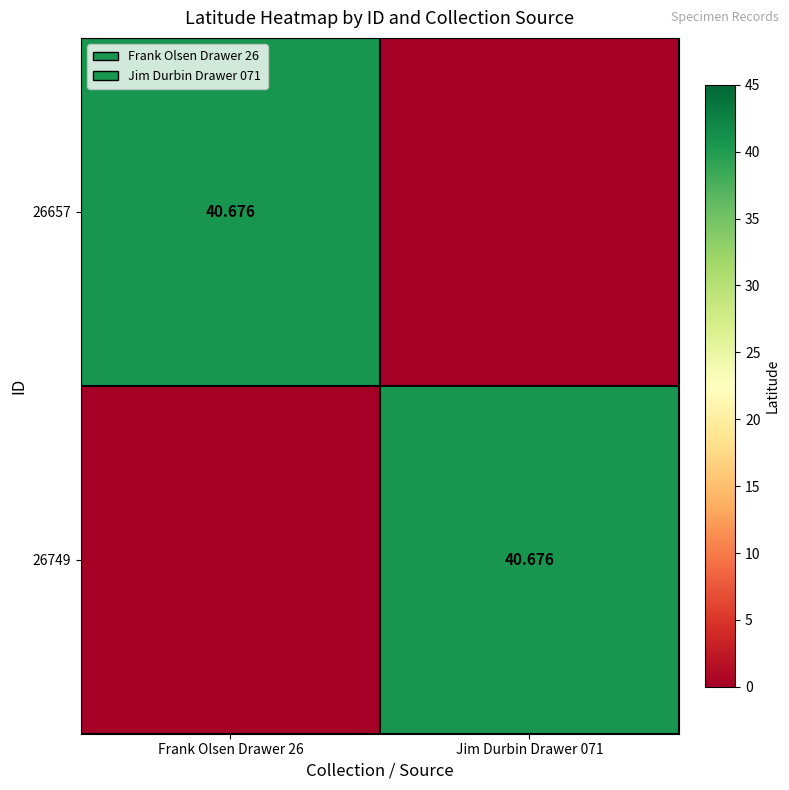

What is the average value of the 26749 series?

20.3